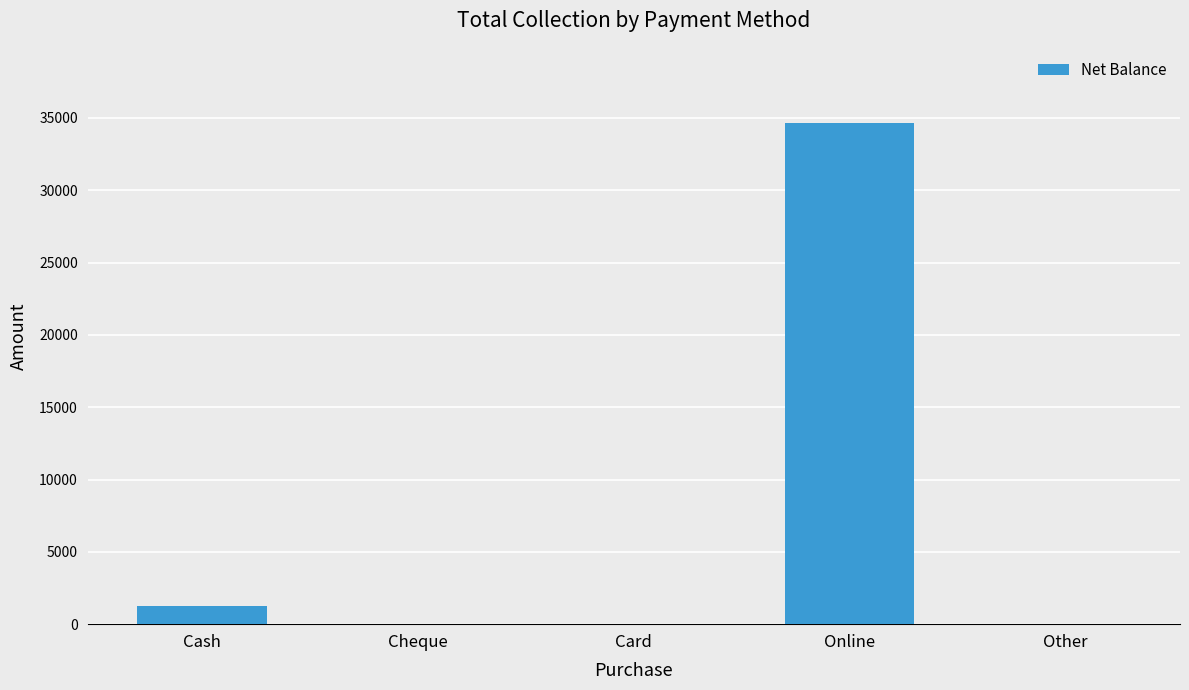

What is the sum of all values?

35900